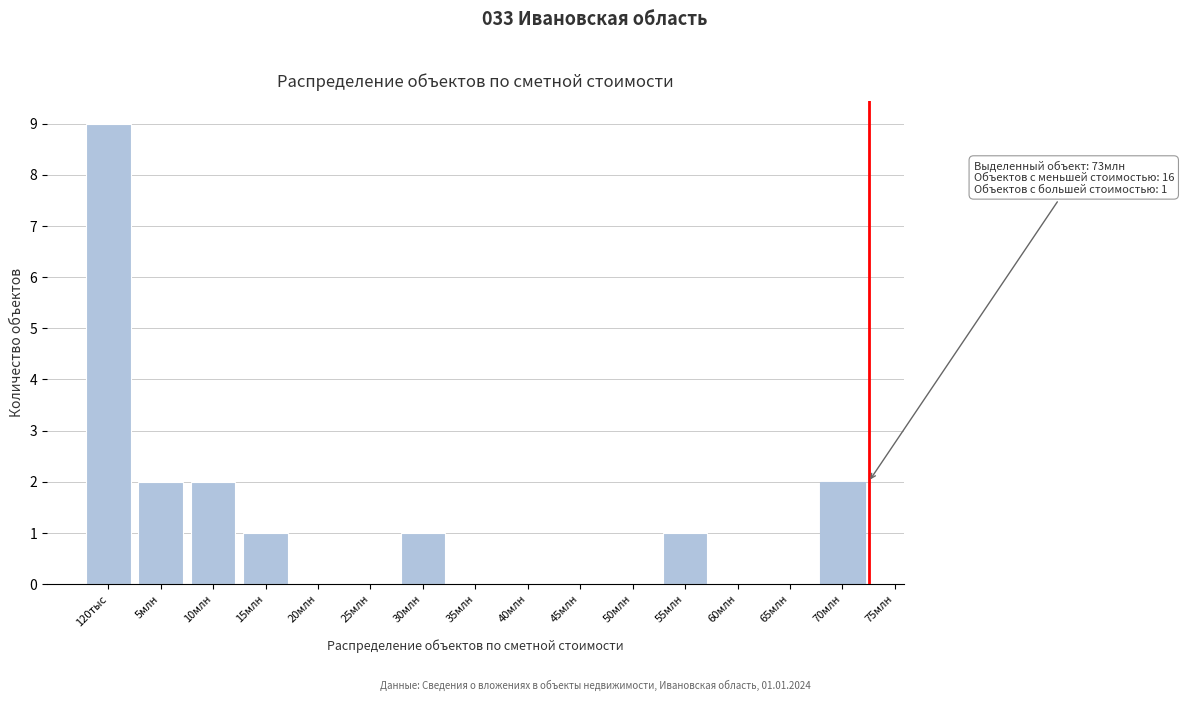

Reading right to left, transcribe all the data shown in this chart.

70млн=2	65млн=0	60млн=0	55млн=1	50млн=0	45млн=0	40млн=0	35млн=0	30млн=1	25млн=0	20млн=0	15млн=1	10млн=2	5млн=2	120тыс=9